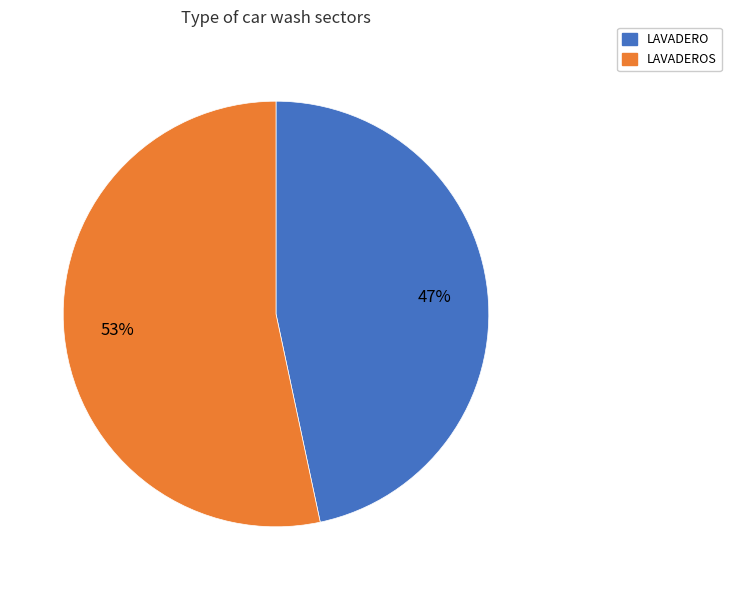

Does any single category account for the majority?

Yes